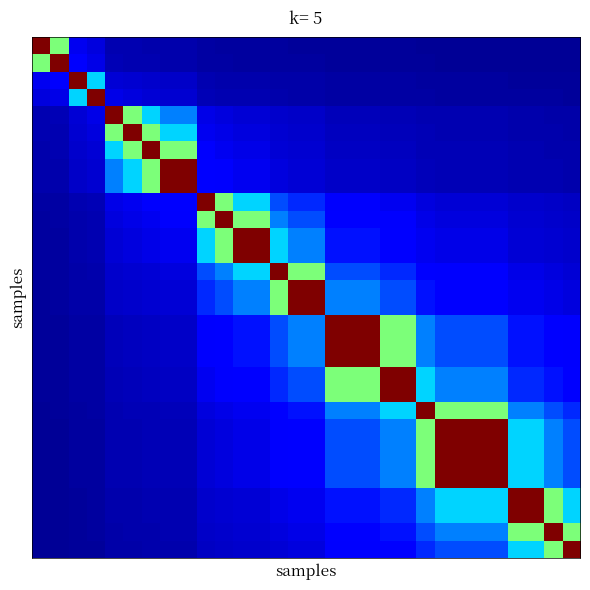

What is the difference between the highest and lowest values at 22?

1.0